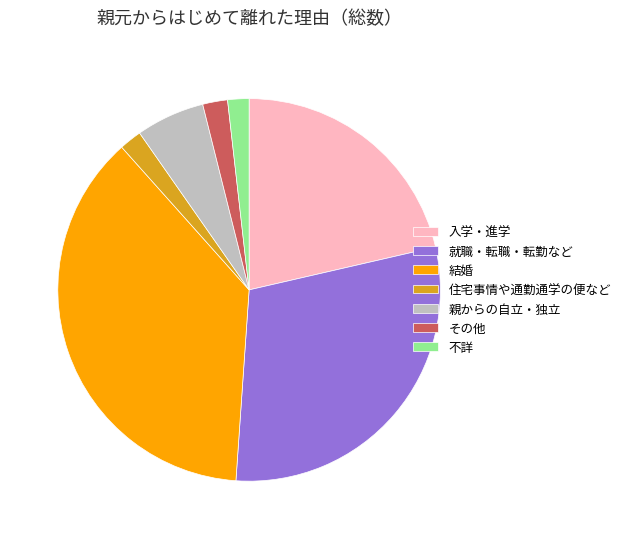

Combined, do その他 and 住宅事情や通勤通学の便など account for over 50%?

No